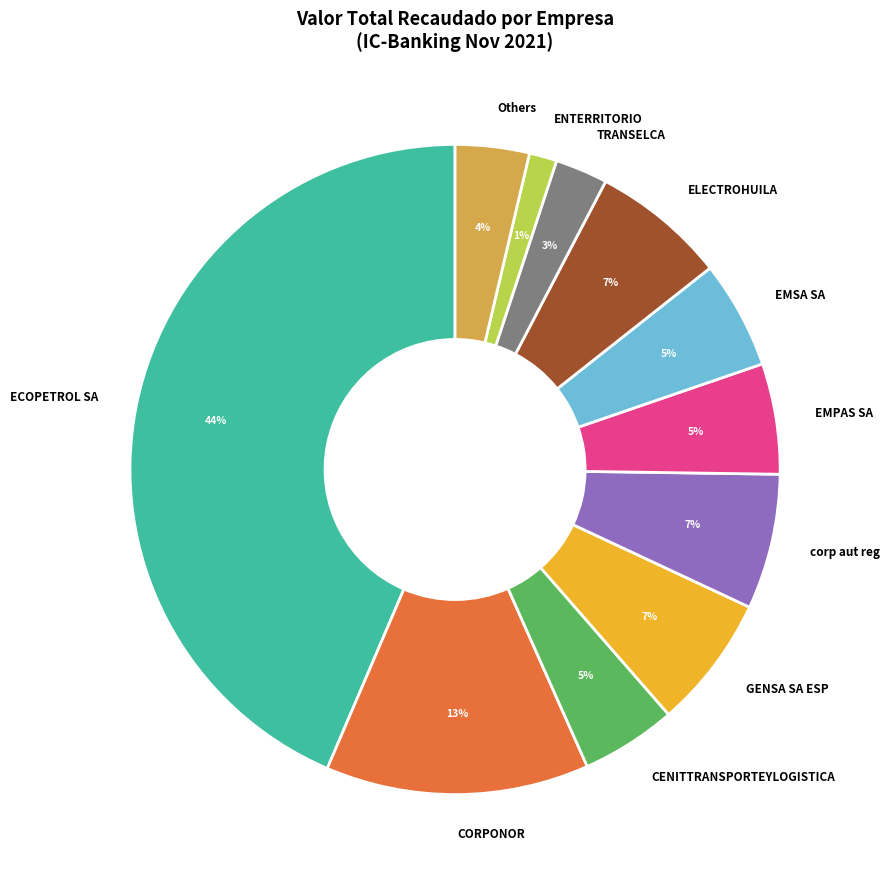

How many segments does this pie chart have?

11